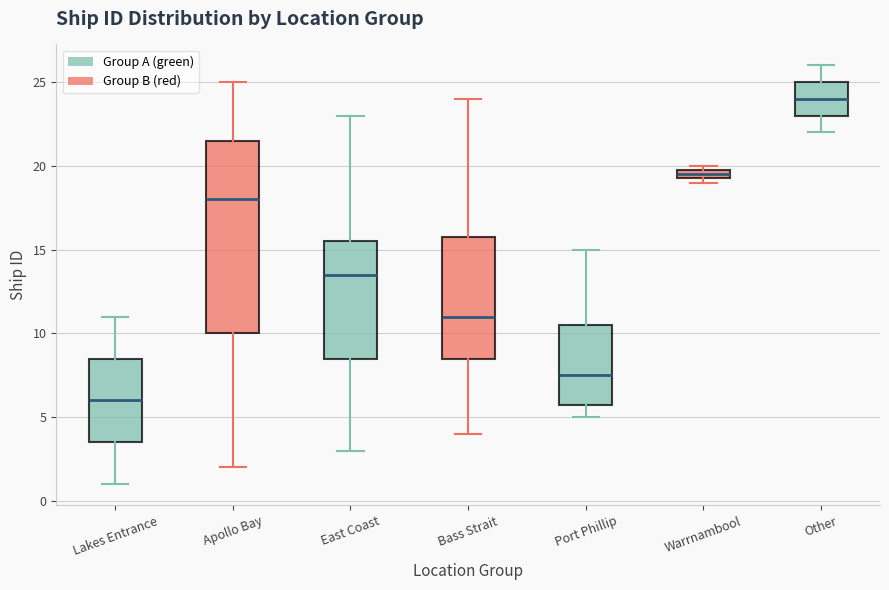

Which box's median line is the lowest?

Lakes Entrance